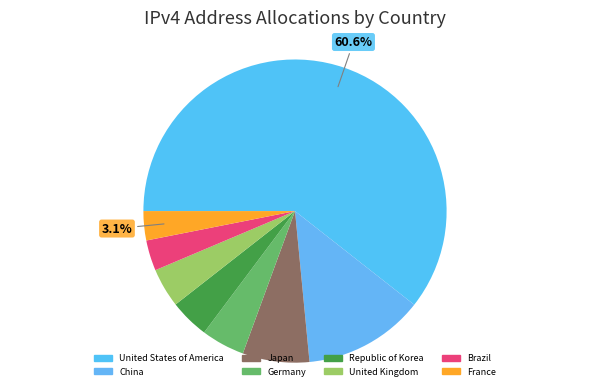

Do United States of America and United Kingdom together represent more than half of the pie?

Yes